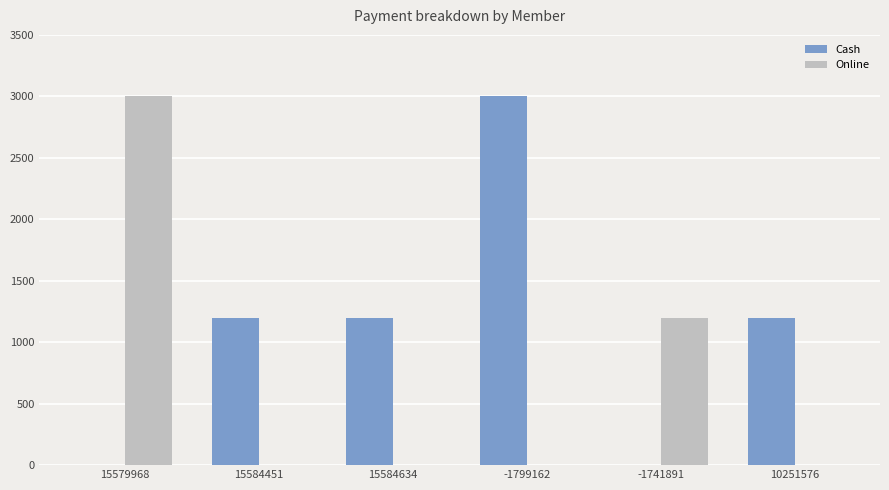

Is it true that Cash equals 2053 at 10251576?

False